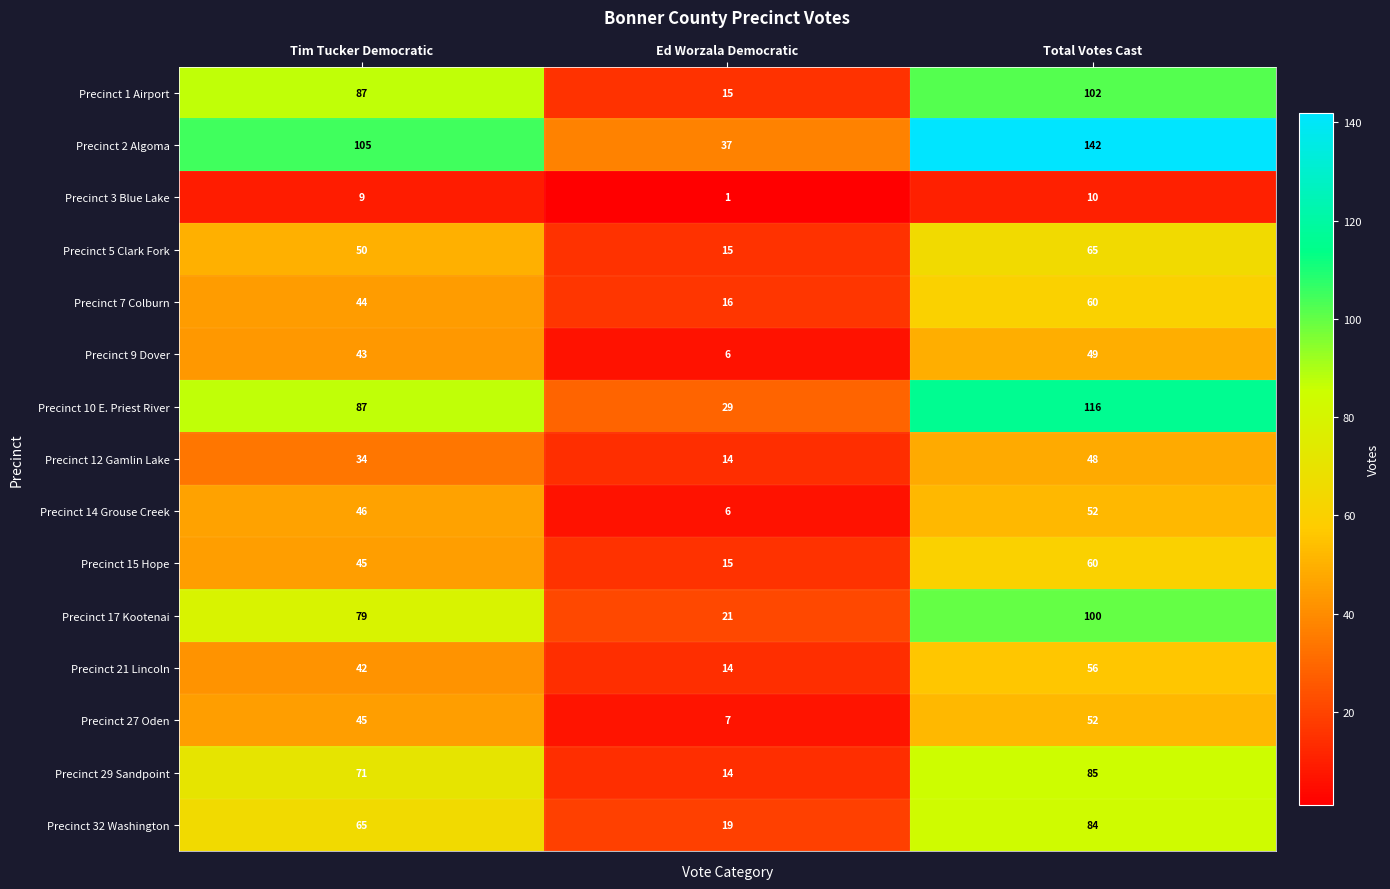

Rank the categories by Precinct 1 Airport value from highest to lowest.

Total Votes Cast, Tim Tucker Democratic, Ed Worzala Democratic